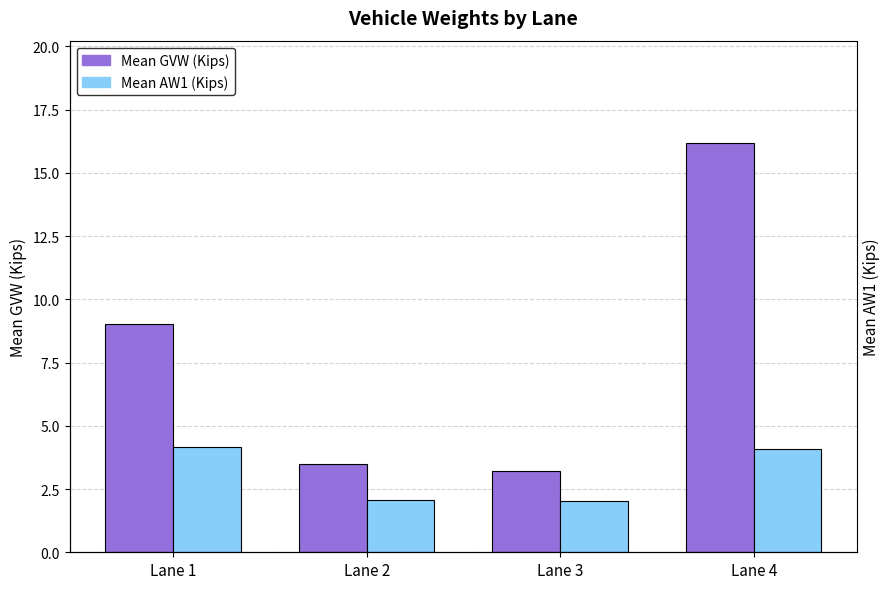

Which category has the highest value in the Mean AW1 (Kips) series?

Lane 1